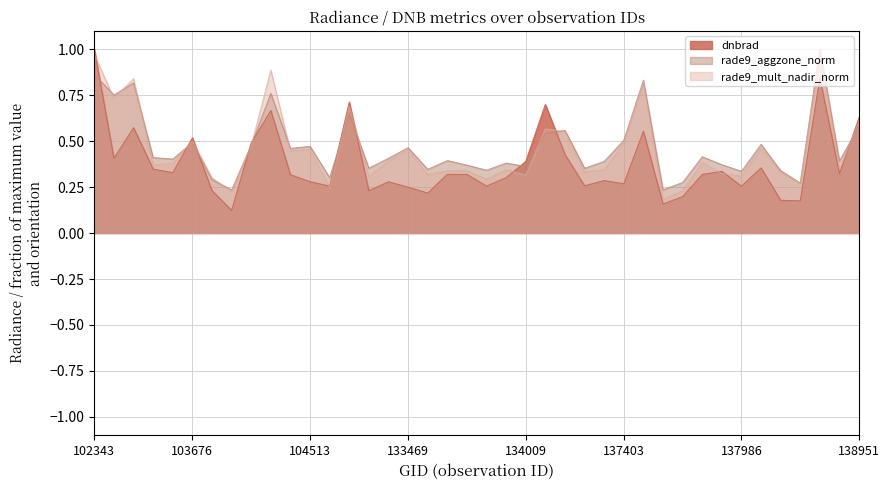

Is the value of dnbrad at 133840 greater than the value of rade9_aggzone_norm at 104513?

No